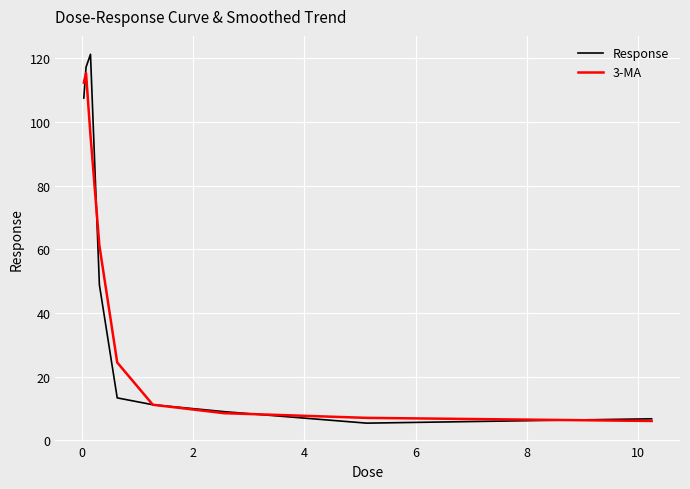

List the series in order of their peak value, highest first.

Response, 3-MA